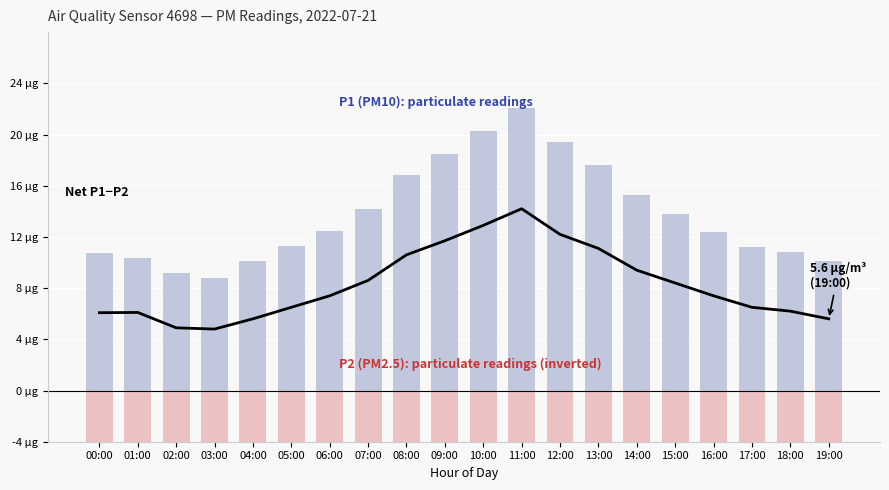

List the series in order of their peak value, lowest first.

P2 (PM2.5): sensor readings (inverted), Net (P1 − P2), P1 (PM10): sensor readings